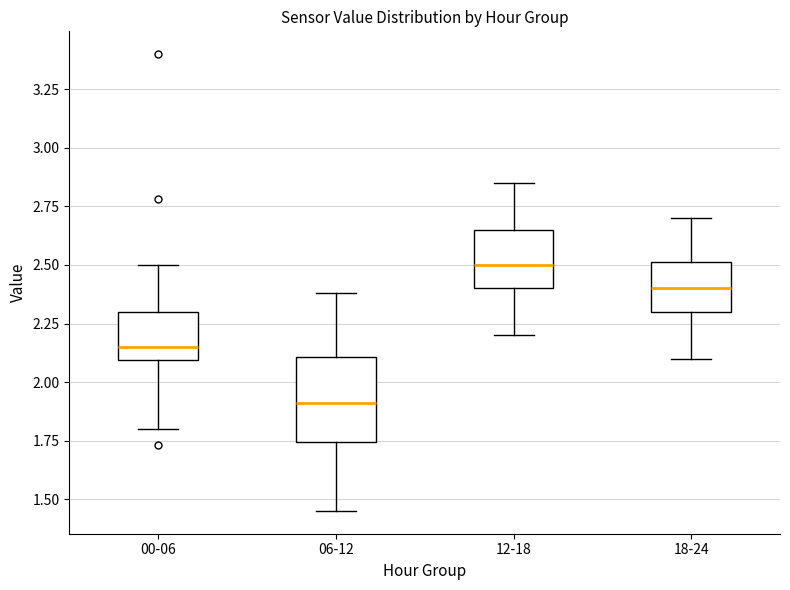

Comparing the boxes themselves (not the whiskers), which one is the tallest?

06-12